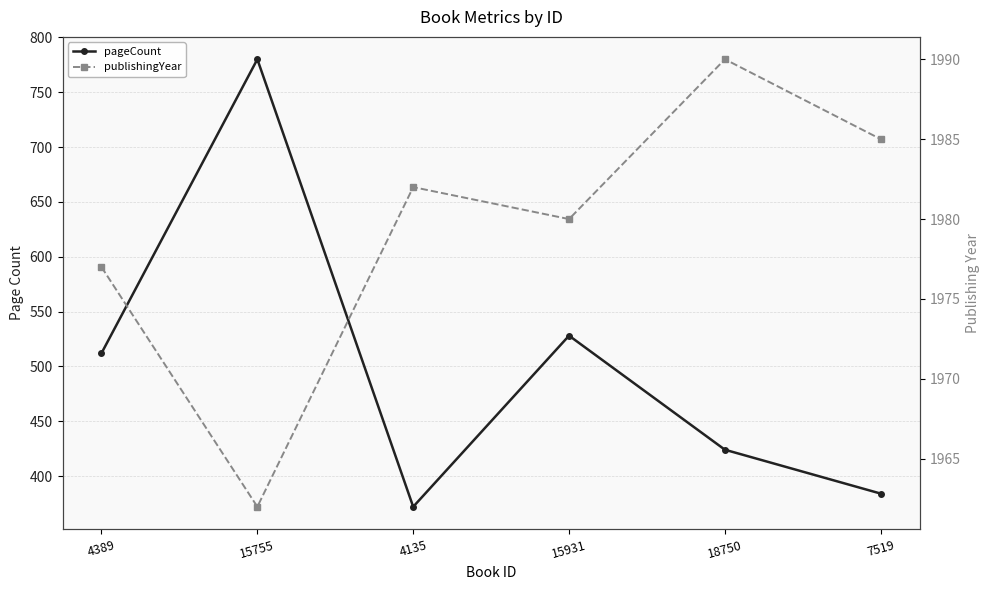

Does the chart display data point markers on the line(s)?

Yes